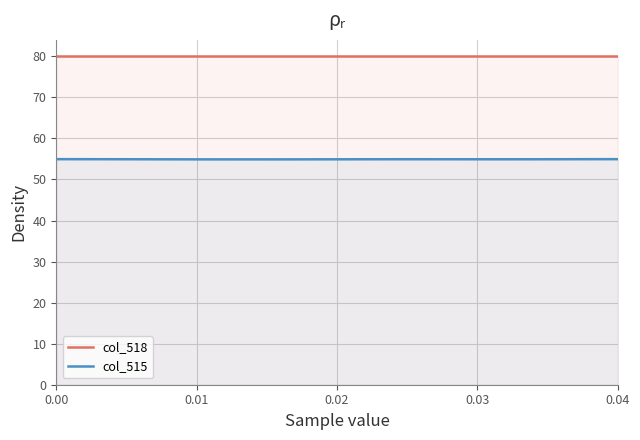

What is the smallest value displayed?

54.9